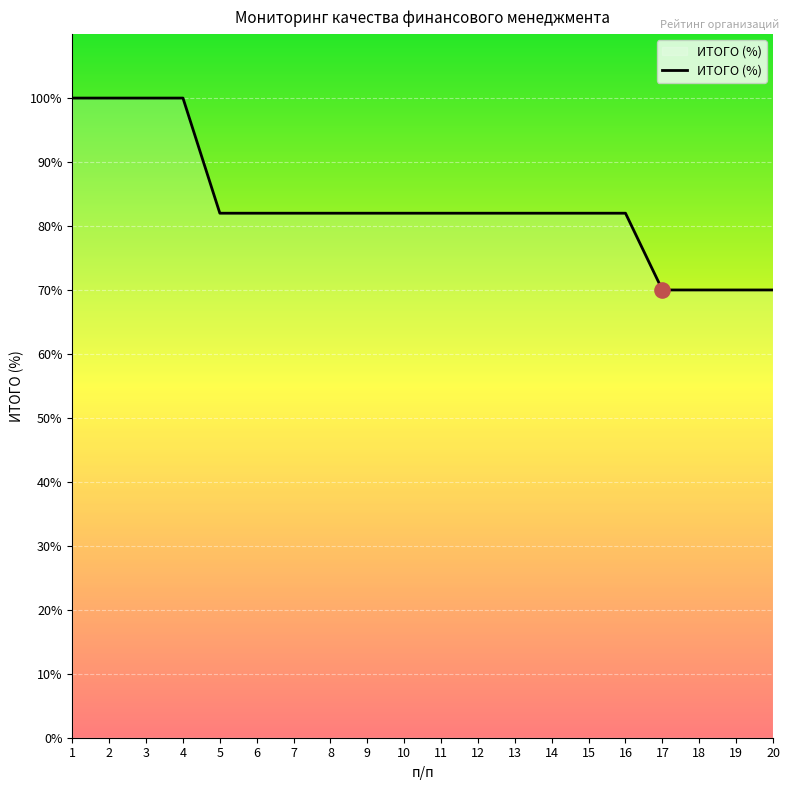

Which has a higher value, 4 or 10?

4